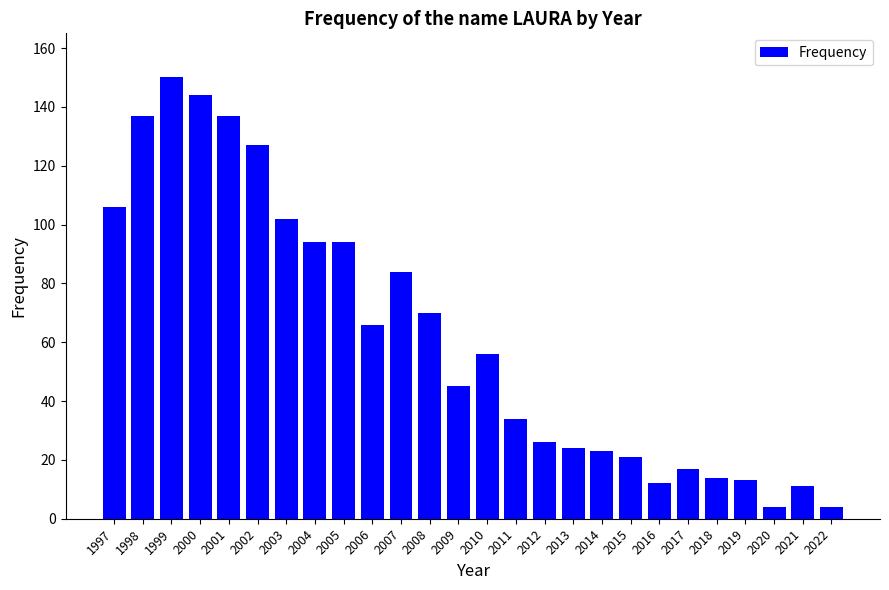

At which label does the data first exceed 56?

1997